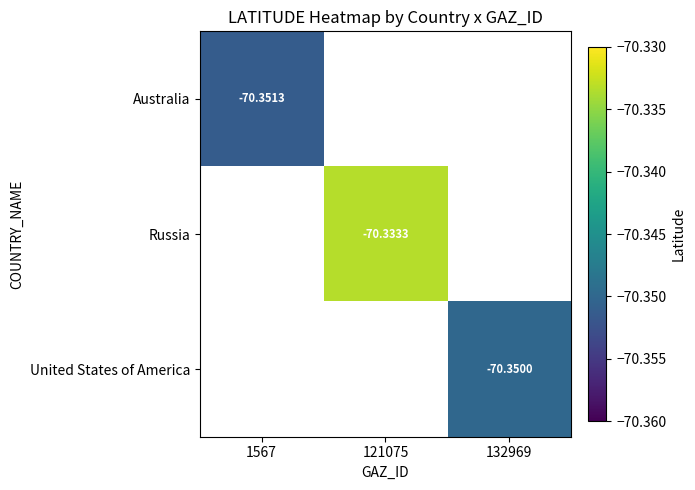

What is the minimum value for Australia?

-70.4